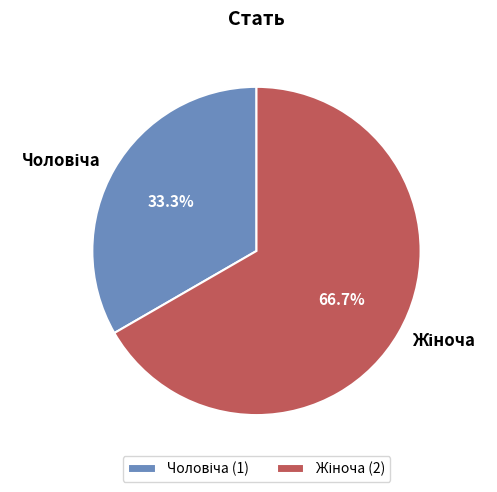

Is there any slice that represents more than half of the pie?

Yes